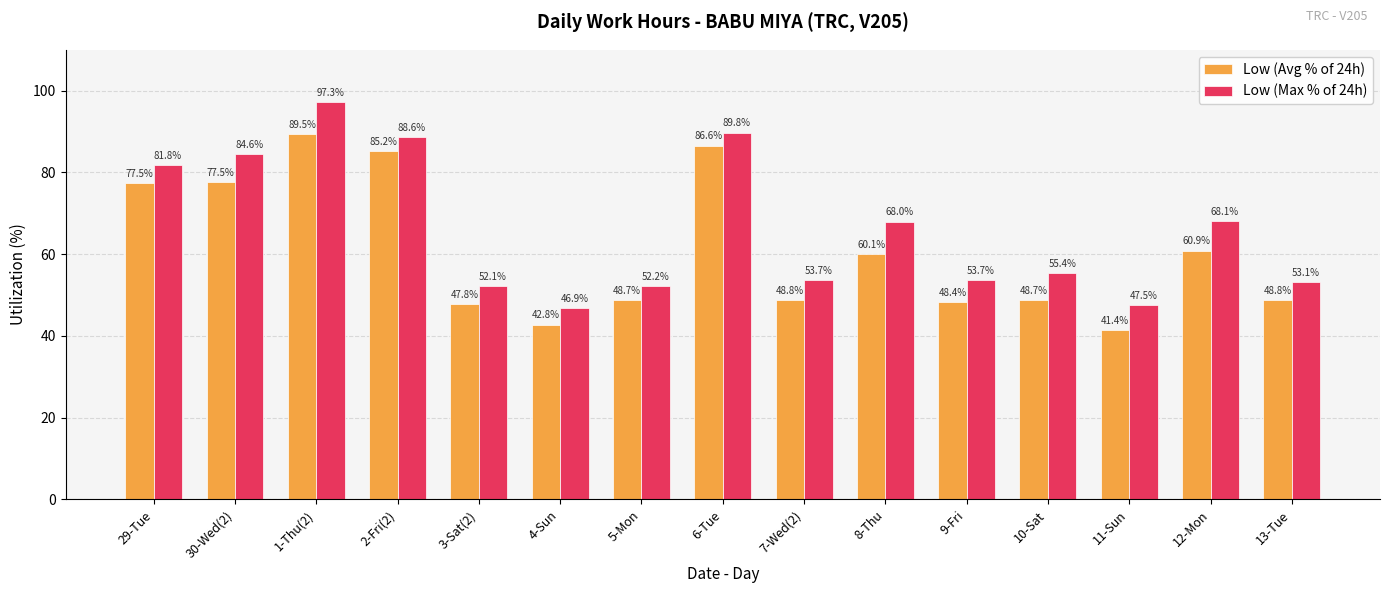

What is the label of the 15th bar from the left?

13-Tue